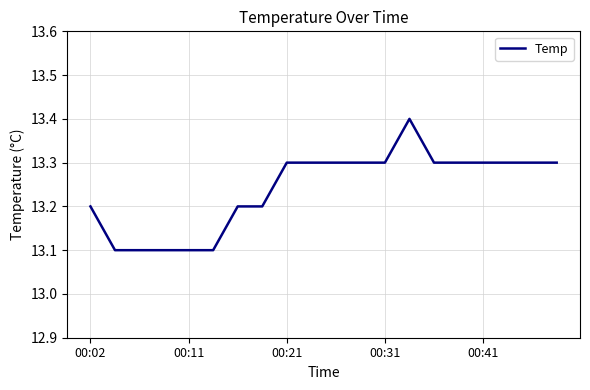

What is the difference between the maximum and minimum values?

0.3